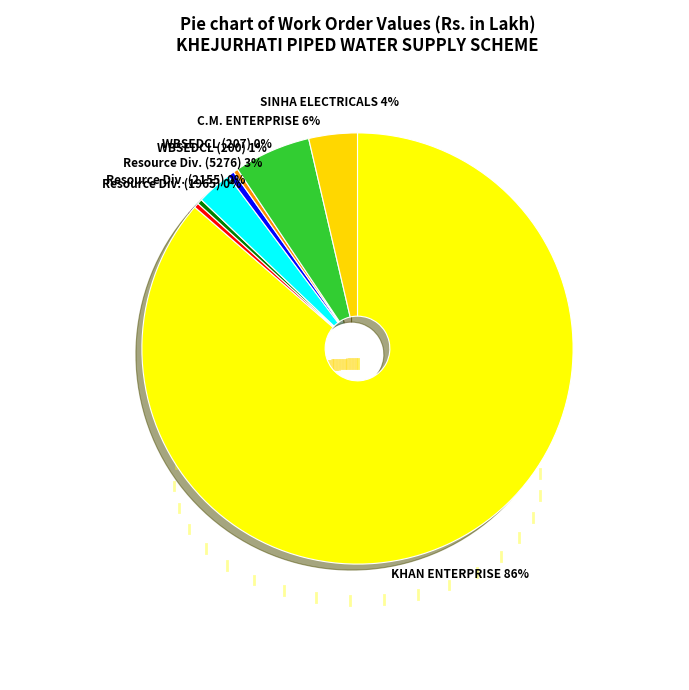

Between C.M. ENTERPRISE and WBSEDCL (207), which is larger?

C.M. ENTERPRISE